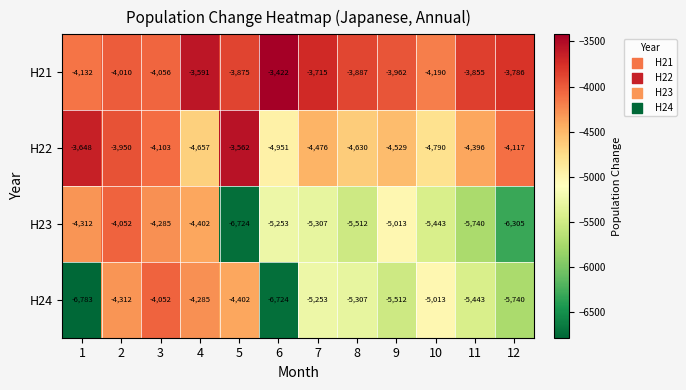

What is the difference between the maximum and minimum values in the H21 series?

768